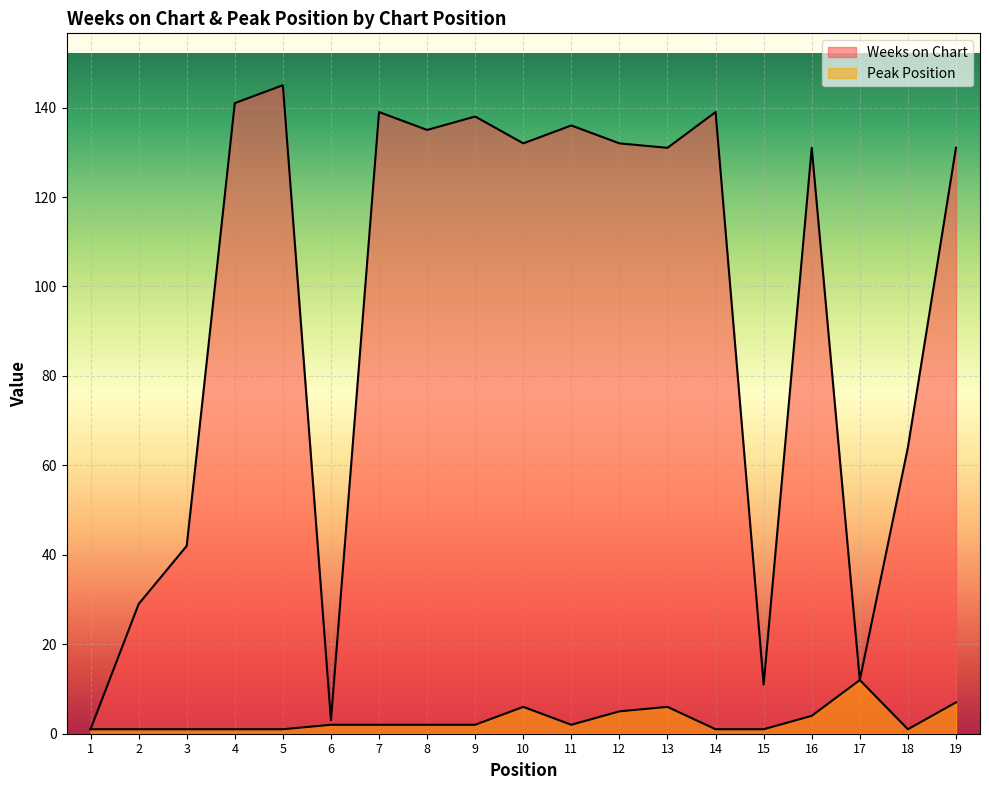

List the labels in order of Peak Position value, smallest first.

1, 2, 3, 4, 5, 14, 15, 18, 6, 7, 8, 9, 11, 16, 12, 10, 13, 19, 17